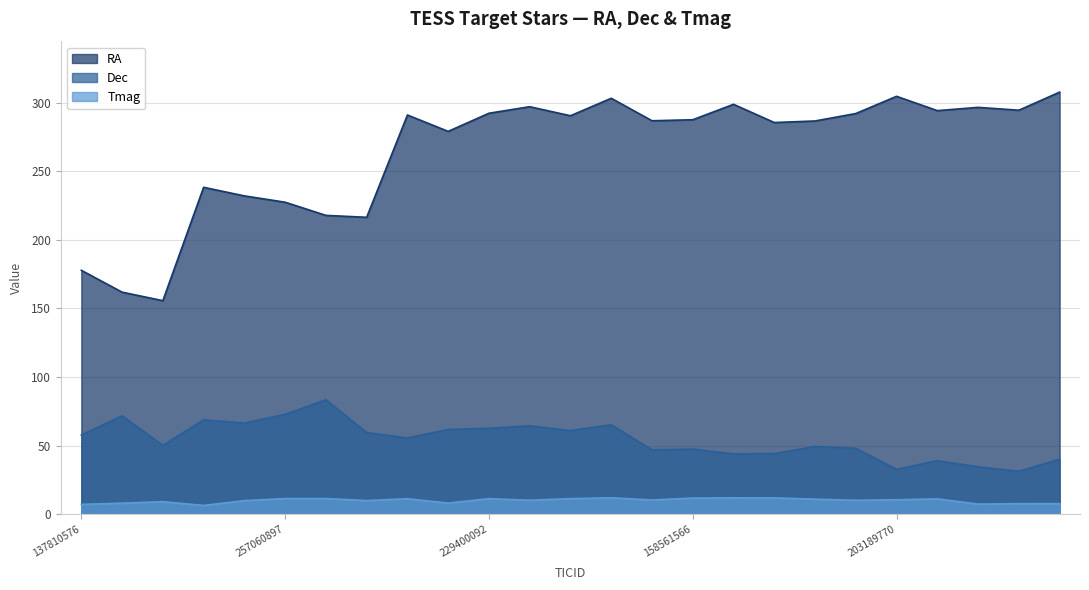

Rank the series by their maximum value, from lowest to highest.

Tmag, Dec, RA